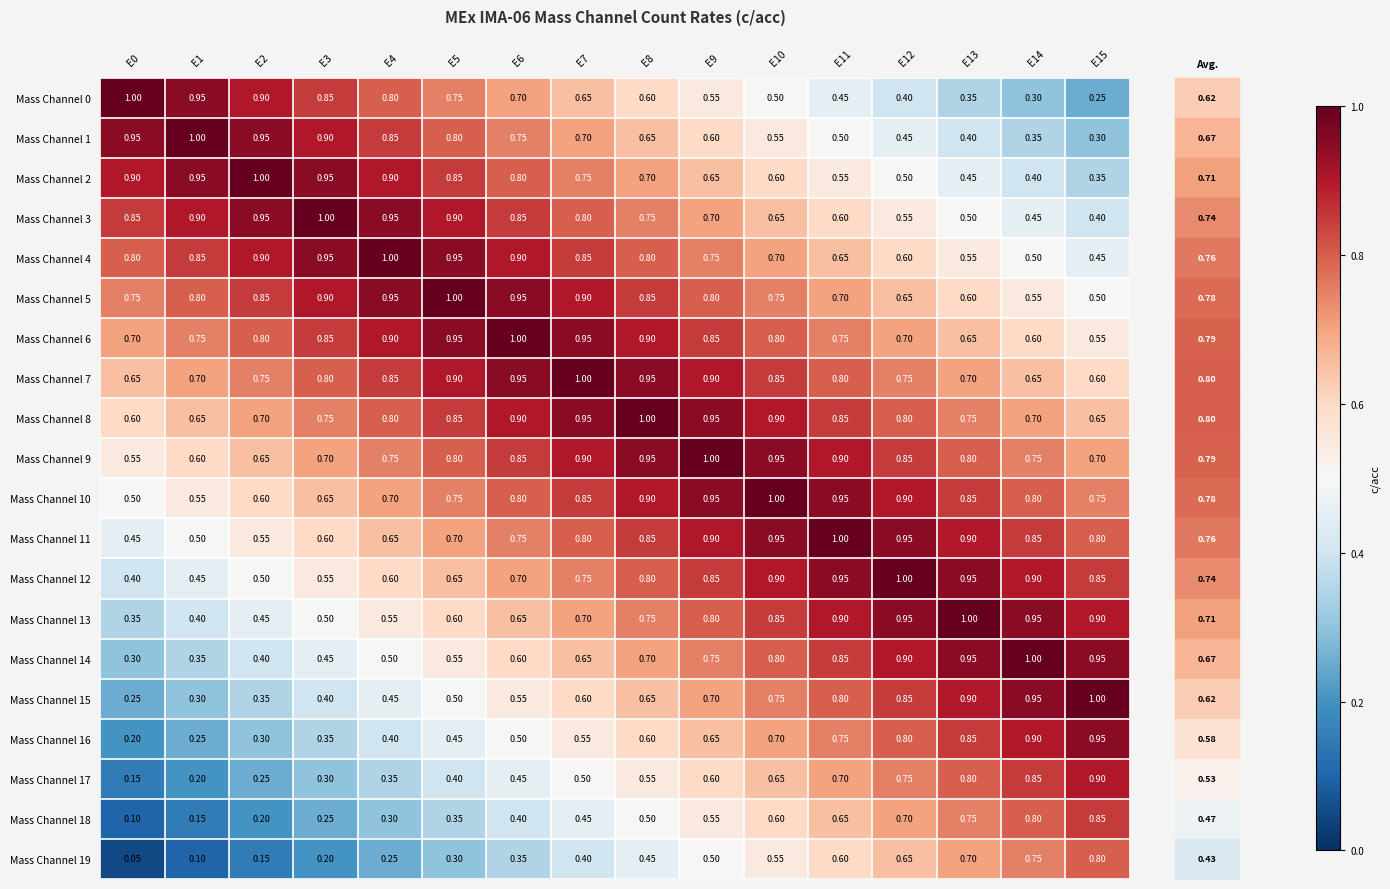

Is the value of Mass Channel 6 at E7 greater than the value of Mass Channel 16 at E10?

Yes